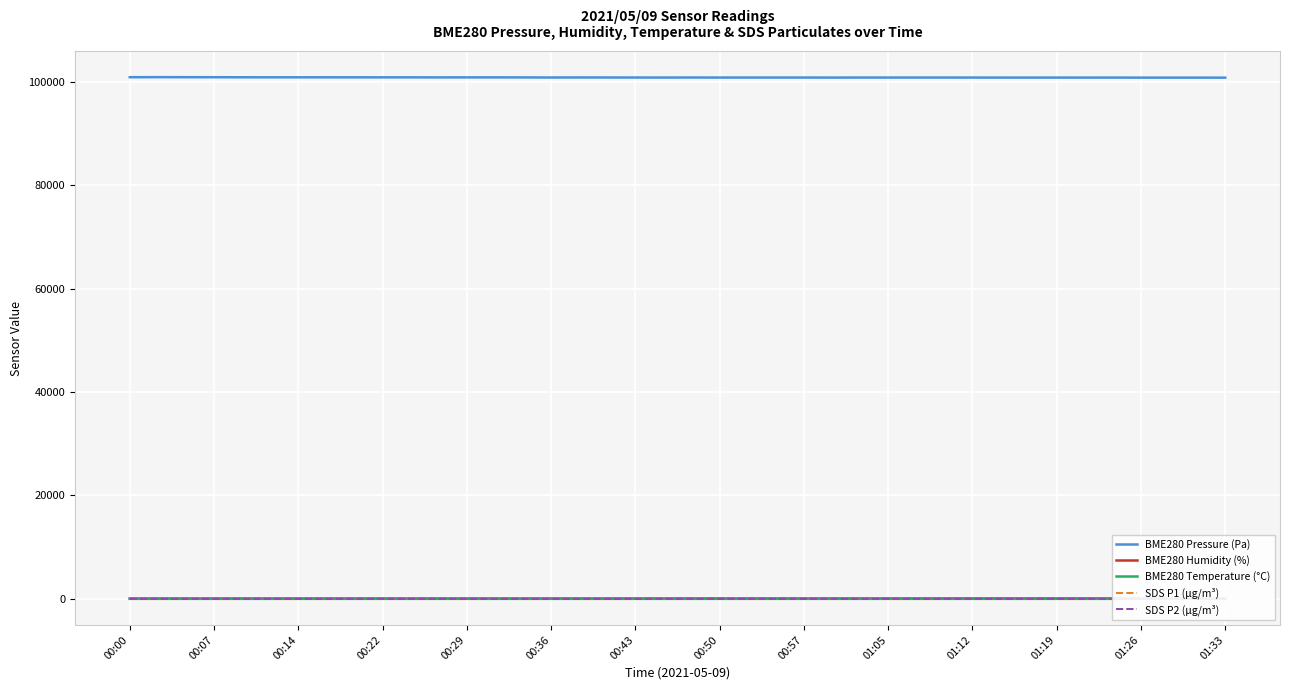

True or false: SDS P1 (µg/m³) and SDS P2 (µg/m³) cross at least once.

False